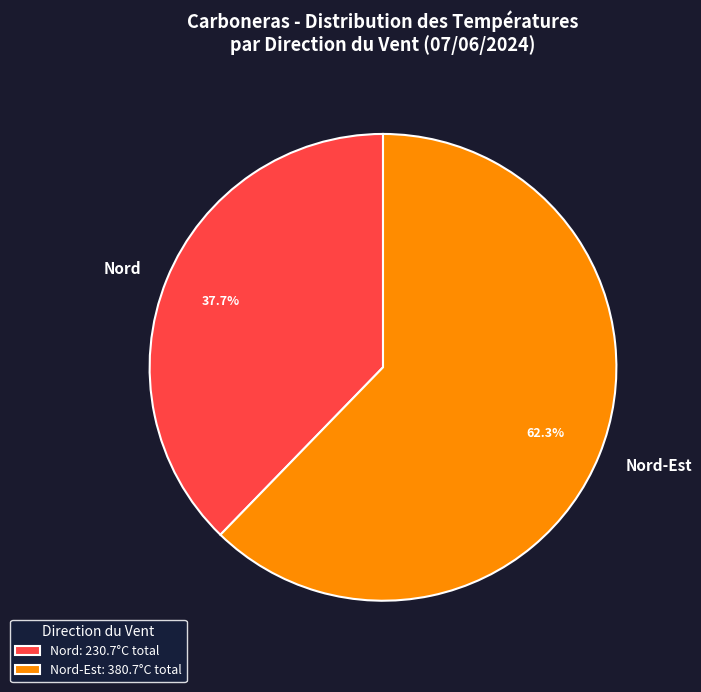

How many slices are in this pie chart?

2